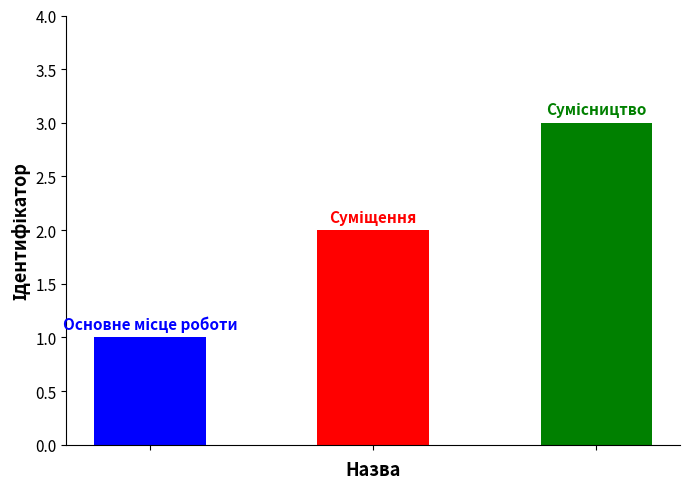

What is the sum of all values?

6